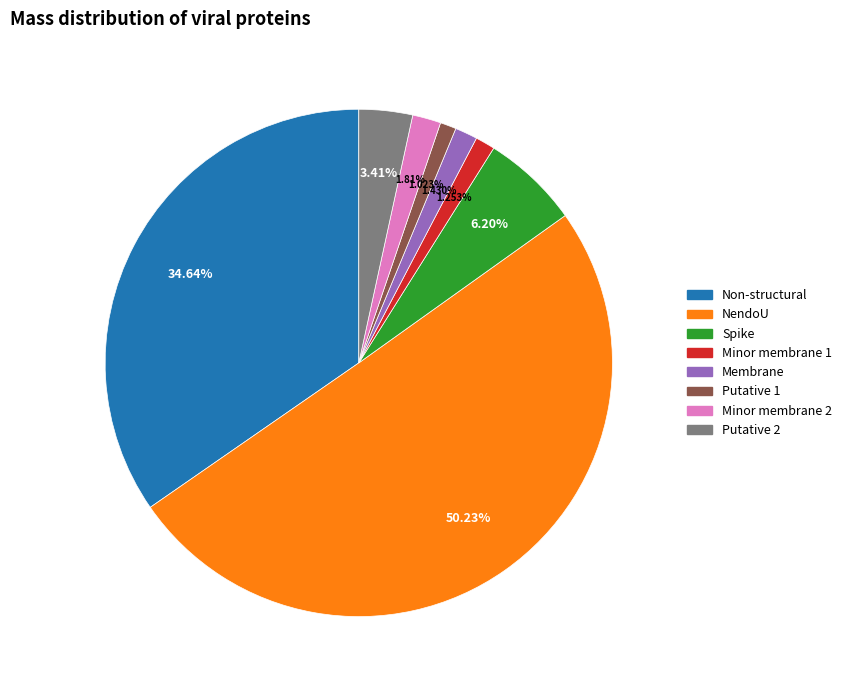

To the nearest percent, what portion does Spike represent?

6%